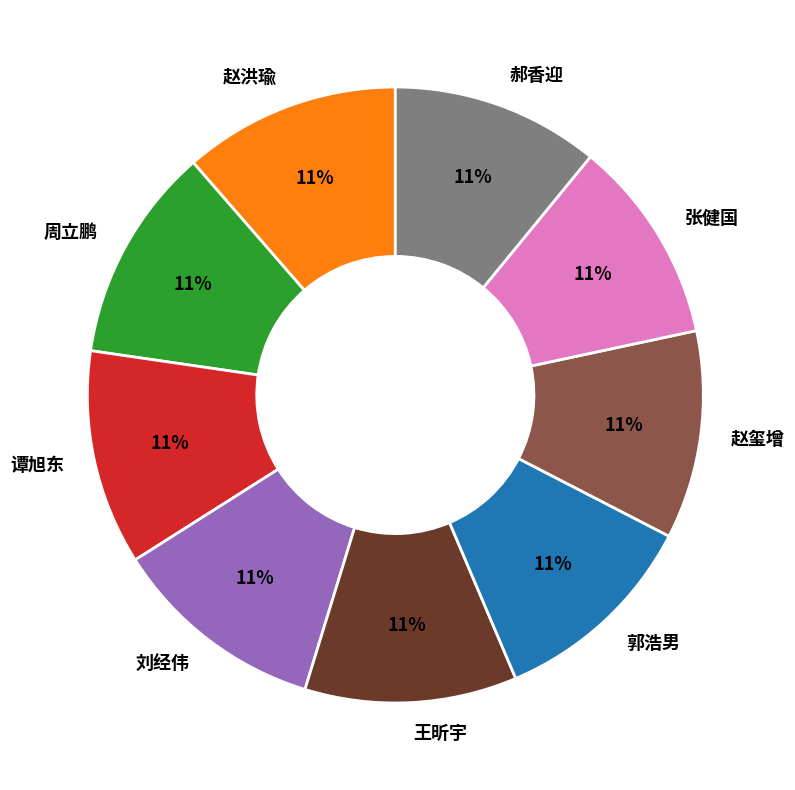

What is the ratio of the value at 王昕宇 to the value at 郭浩男?

1.0